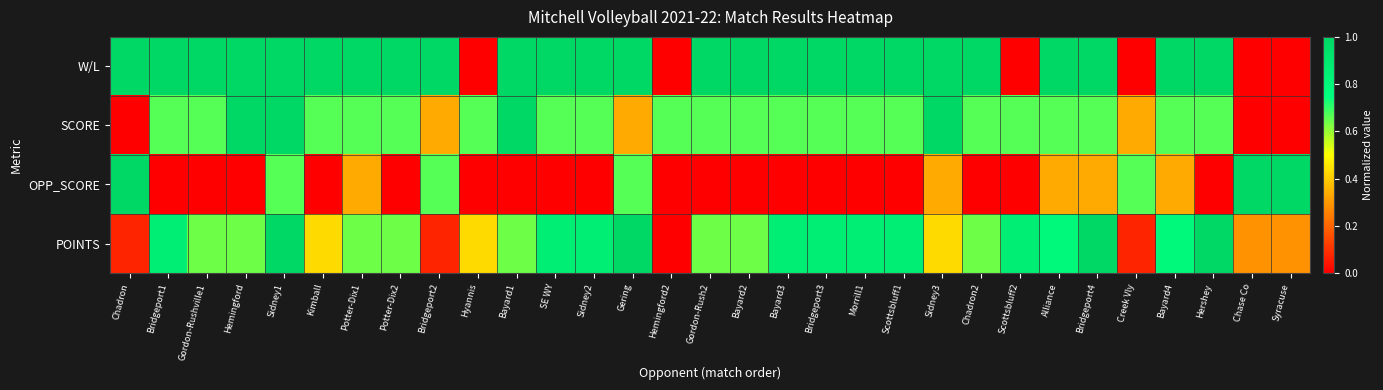

At how many categories does at least one series exceed 0?

31